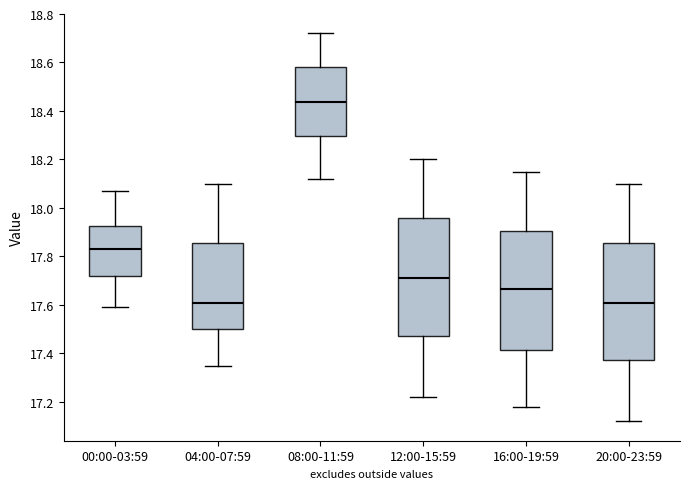

Reading left to right, read every box against the y-axis: the position of its median line, the range the box covers, and the ends of its whiskers. The values are not printed on the chart, so give them approximately, as read against the axis.

00:00-03:59: median 17.84, box 17.72 to 17.92, whiskers 17.60 to 18.08
04:00-07:59: median 17.62, box 17.50 to 17.86, whiskers 17.36 to 18.10
08:00-11:59: median 18.44, box 18.30 to 18.58, whiskers 18.12 to 18.72
12:00-15:59: median 17.72, box 17.48 to 17.96, whiskers 17.22 to 18.20
16:00-19:59: median 17.66, box 17.42 to 17.90, whiskers 17.18 to 18.16
20:00-23:59: median 17.62, box 17.38 to 17.86, whiskers 17.12 to 18.10